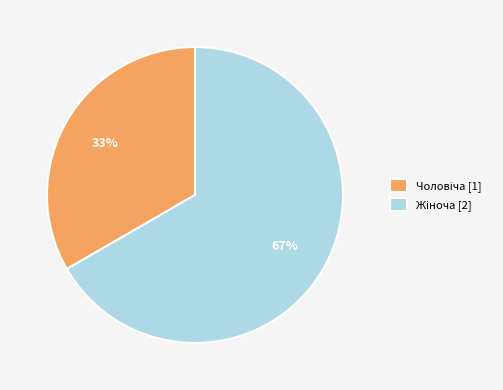

To the nearest percent, what is the average slice percentage?

50%